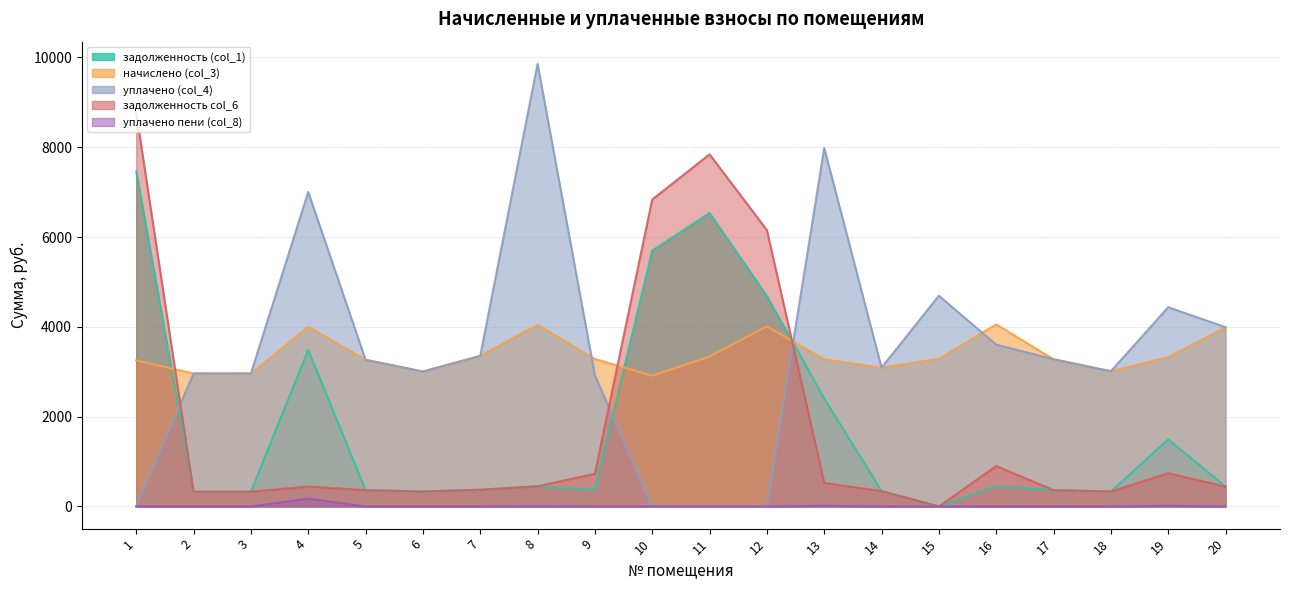

What is the sum of all начислено (col_3) values?

67738.7